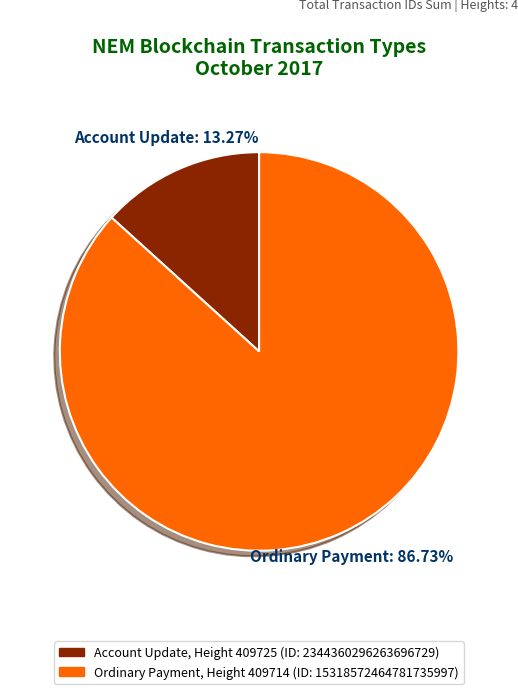

Is there a majority slice in this chart?

Yes